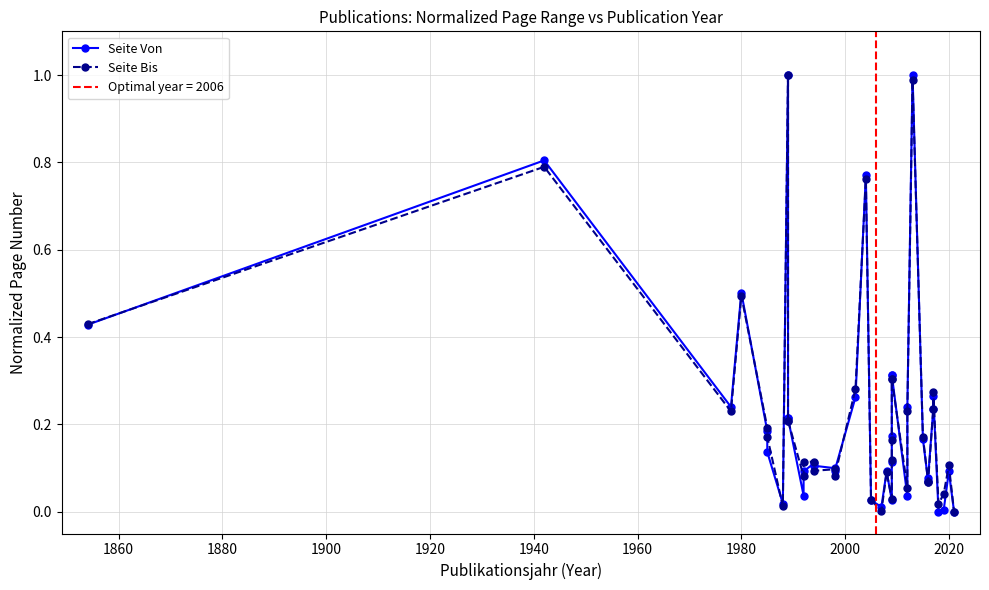

Does the chart have visible grid lines?

Yes